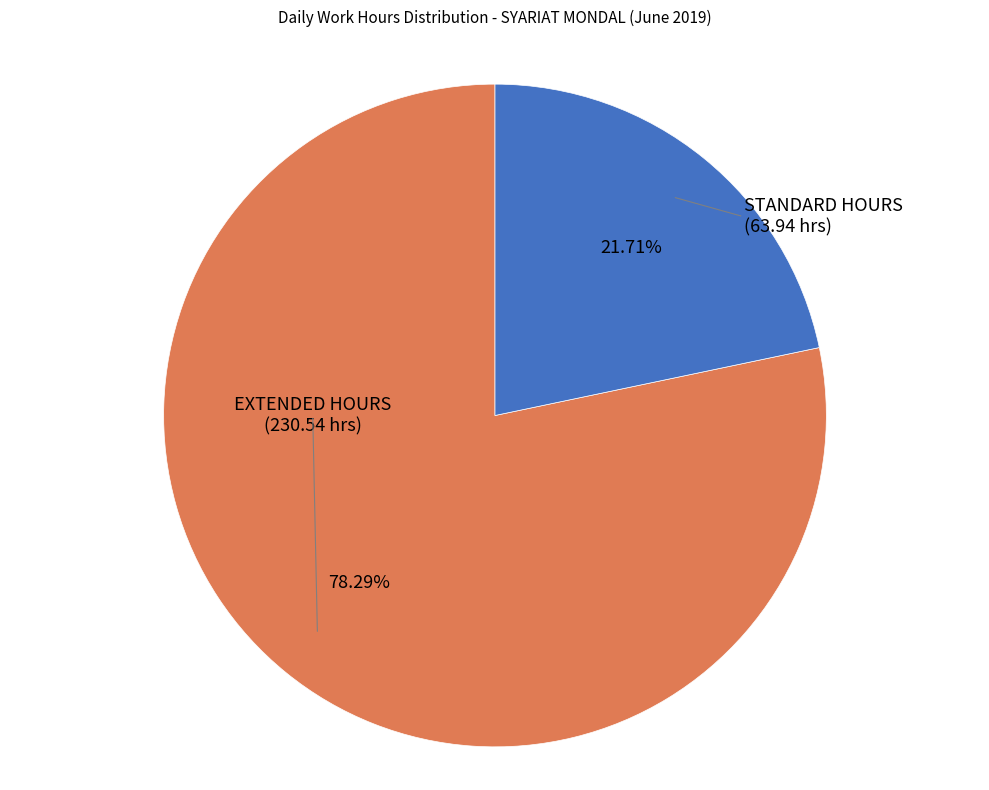

Is there a majority slice in this chart?

Yes